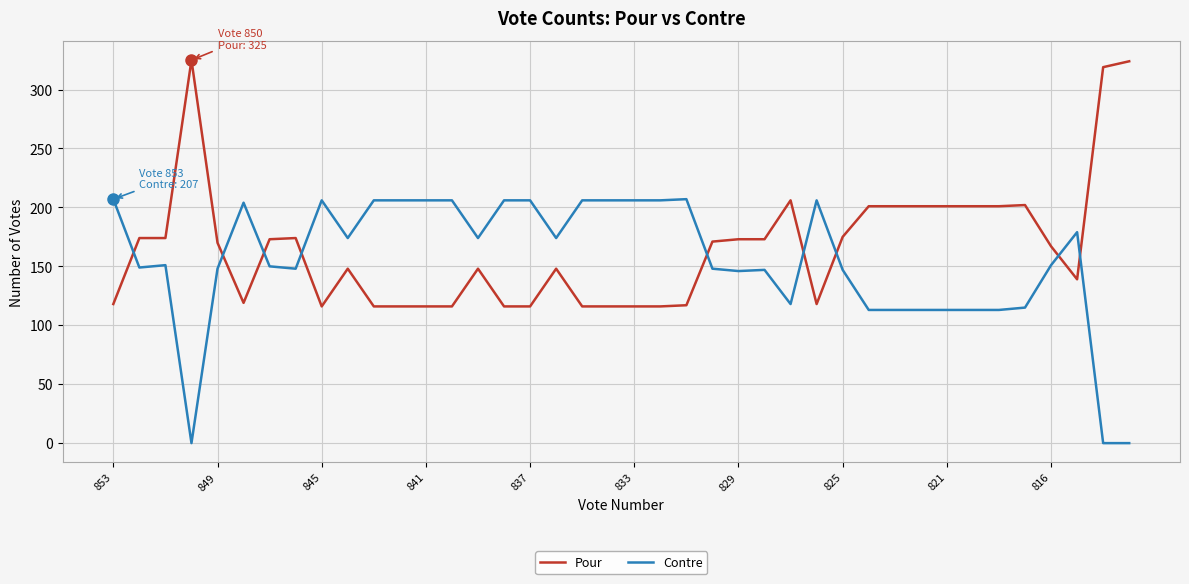

At how many categories does at least one series exceed 146?

40